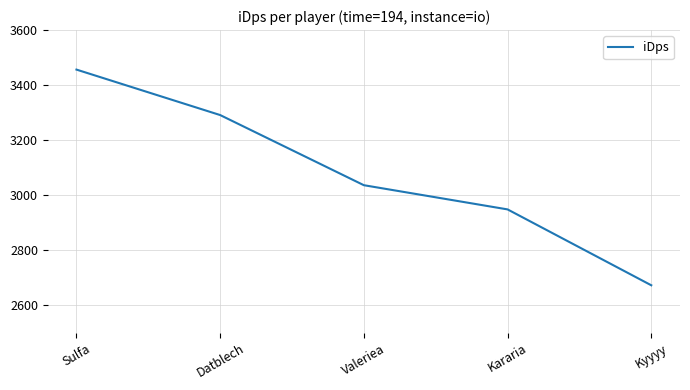

Does the chart display data point markers on the line(s)?

No